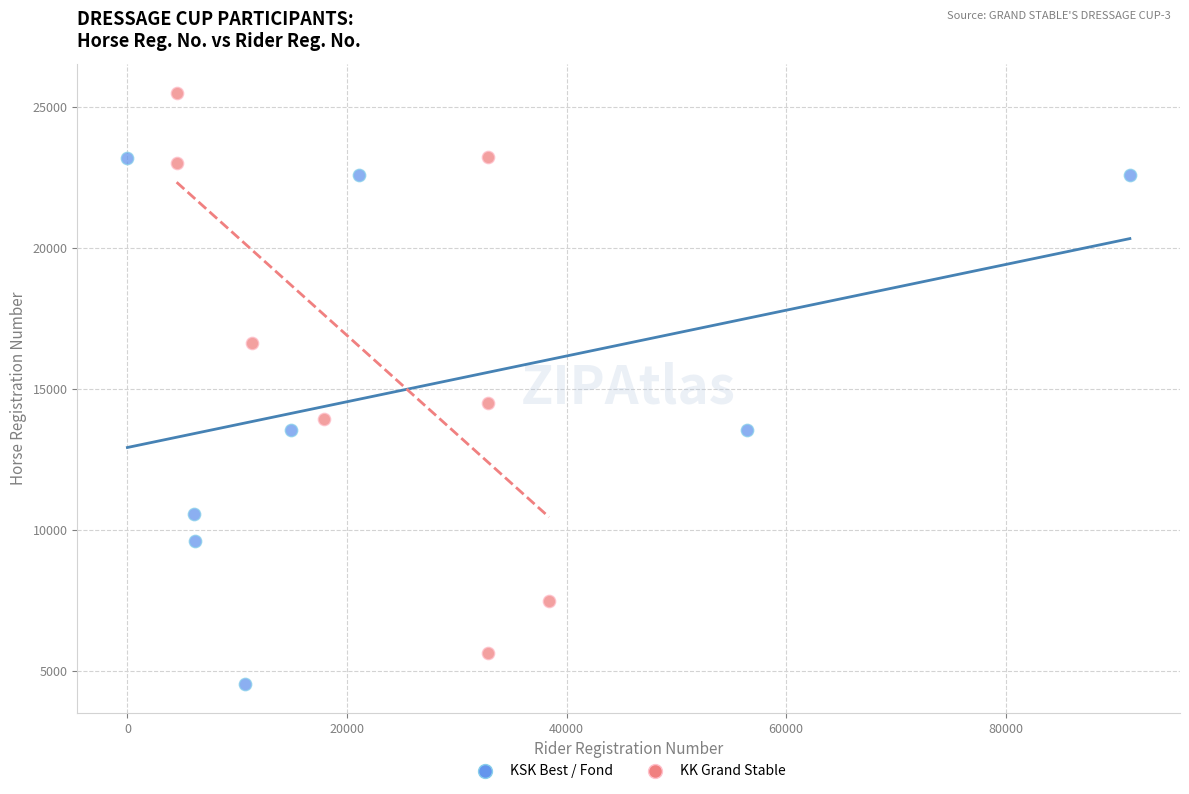

What are all the series names shown in the legend?

KSK Best / Fond, KK Grand Stable